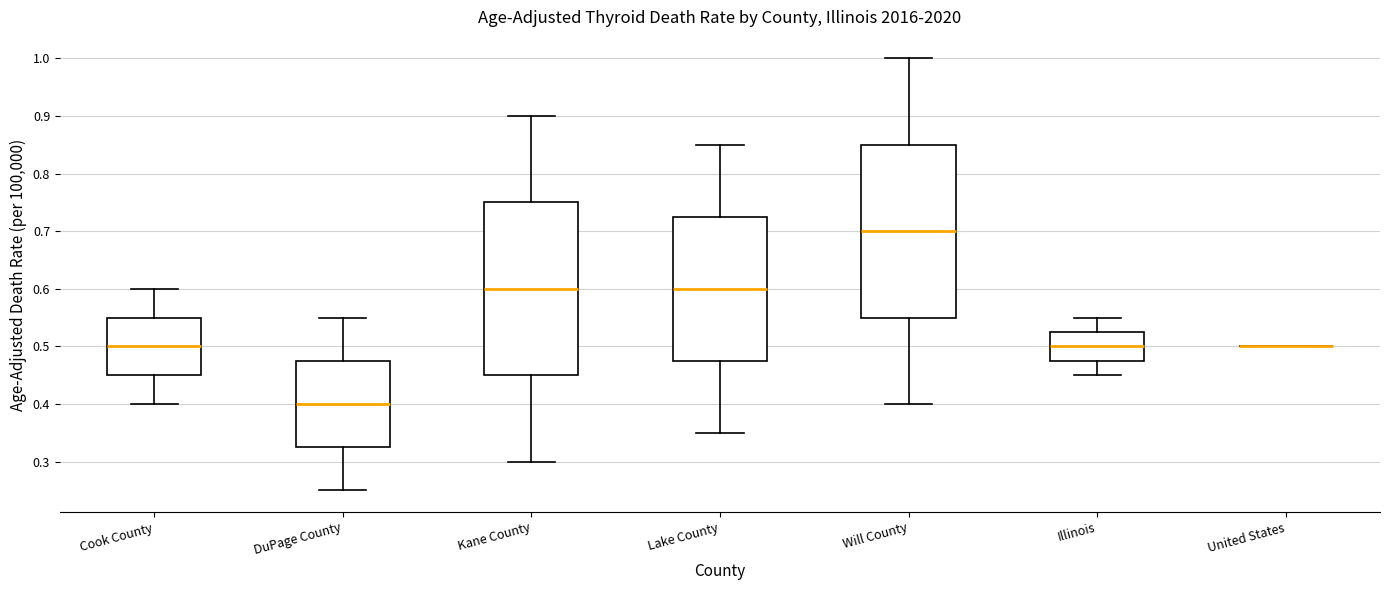

Where does the upper whisker of the box for Will County end on the y-axis? The values are not printed on the chart, so give them approximately, as read against the axis.

1.00